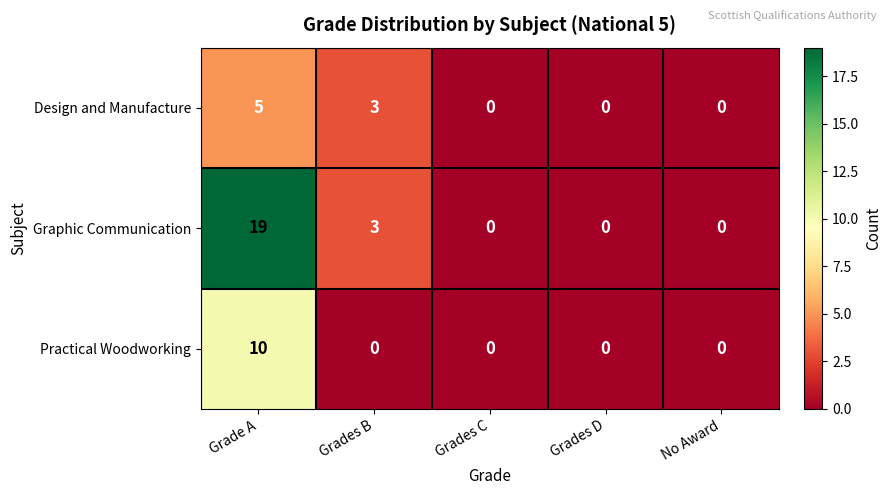

List the series in order of their peak value, highest first.

Graphic Communication, Practical Woodworking, Design and Manufacture